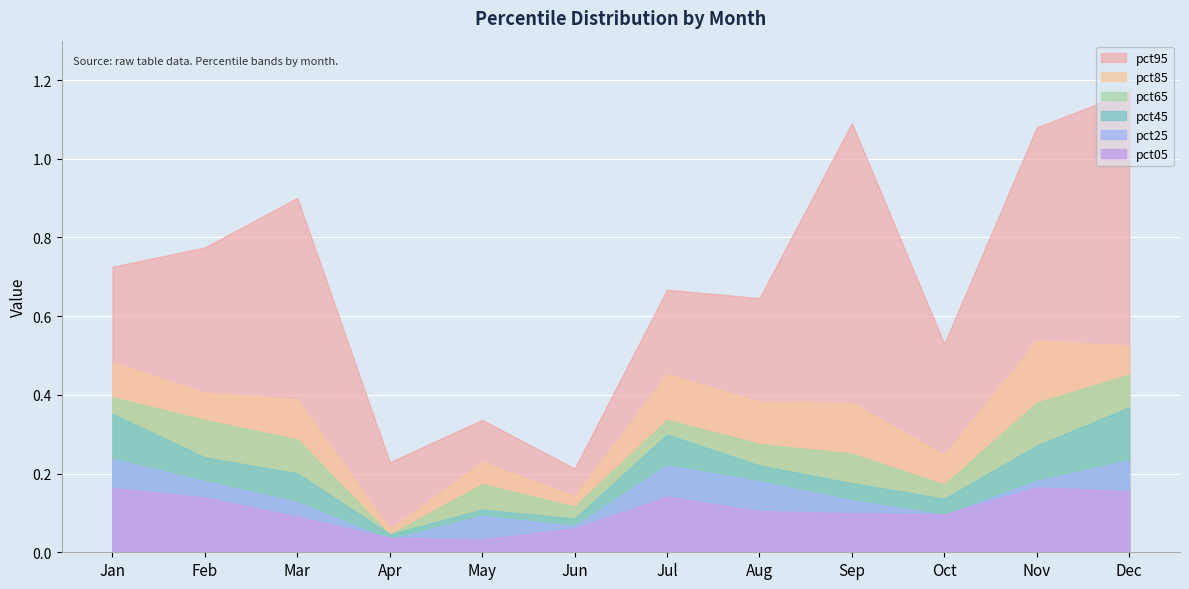

True or false: pct05 has a value of 0.2 at Jan.

True